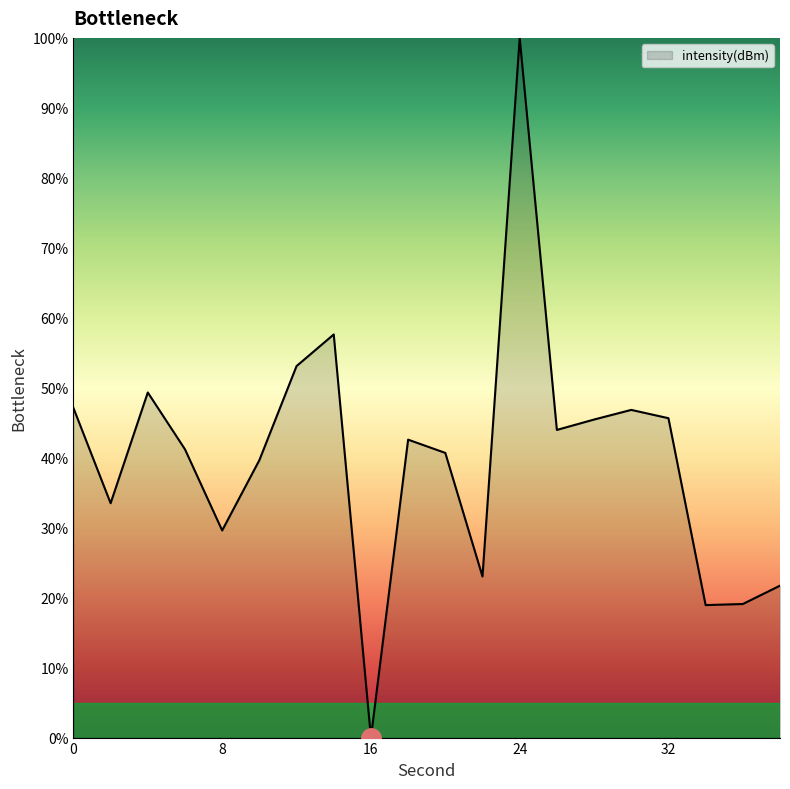

What is the maximum value shown in the chart?

100.0